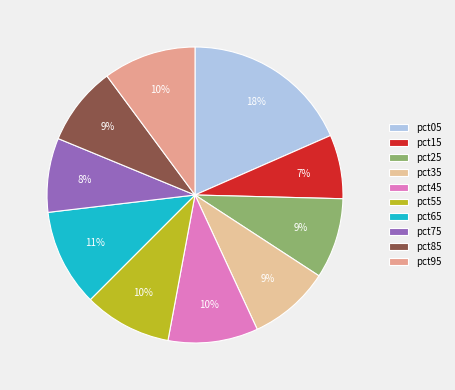

Is it true that pct45 is 4% of the pie?

False